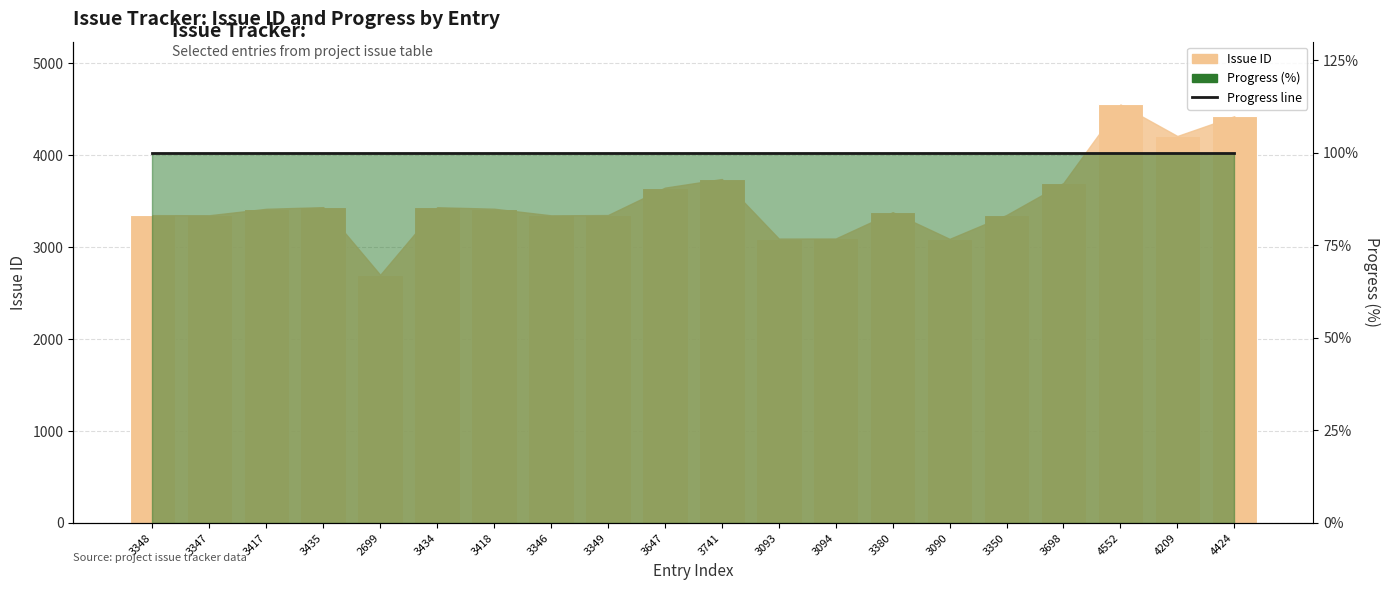

Is it true that Issue ID equals 1113 at 3380?

False